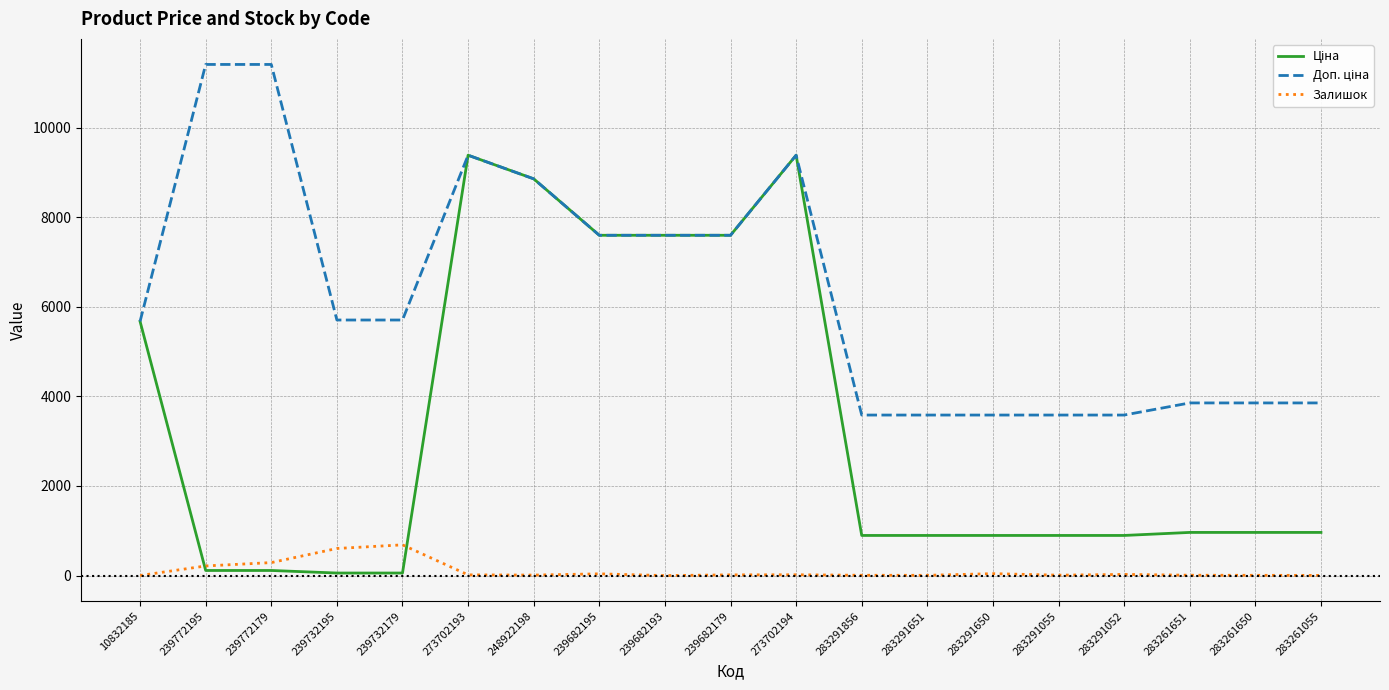

At how many categories does at least one series exceed 8315?

5